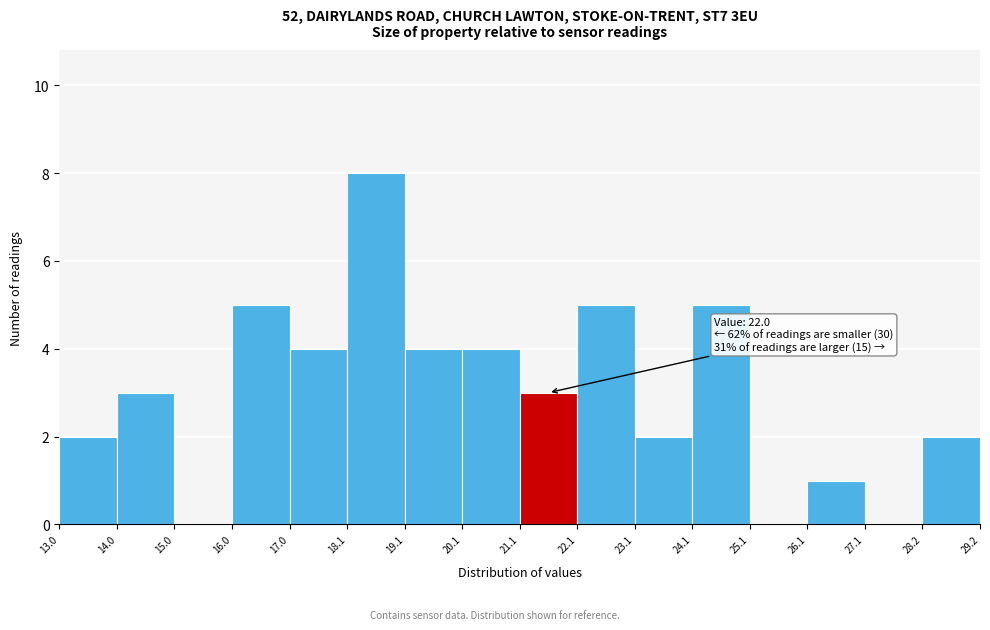

Over which range of the x-axis is the bar tallest?

18.1 to 19.1